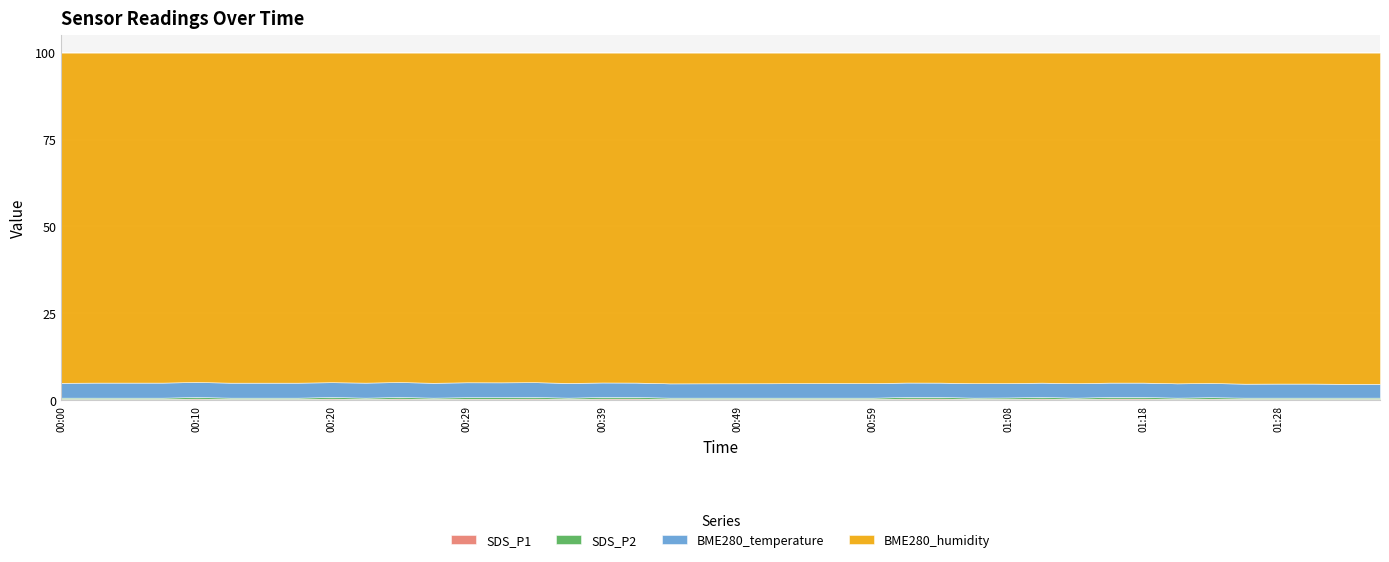

At which category is the sum across all series the highest?

00:10